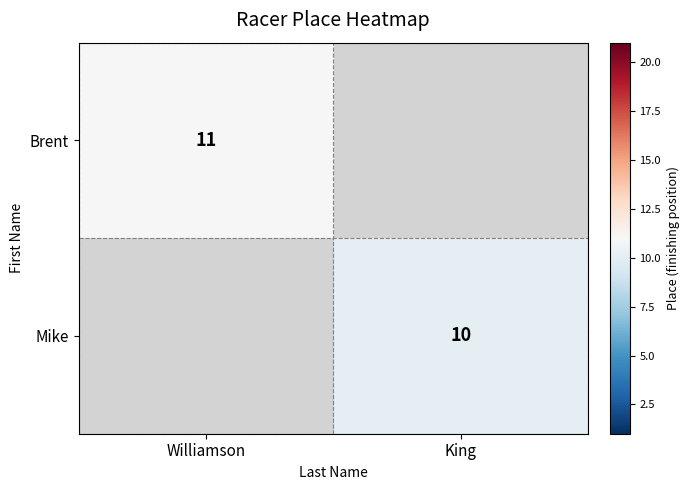

True or false: Mike has a value of 5 at King.

False